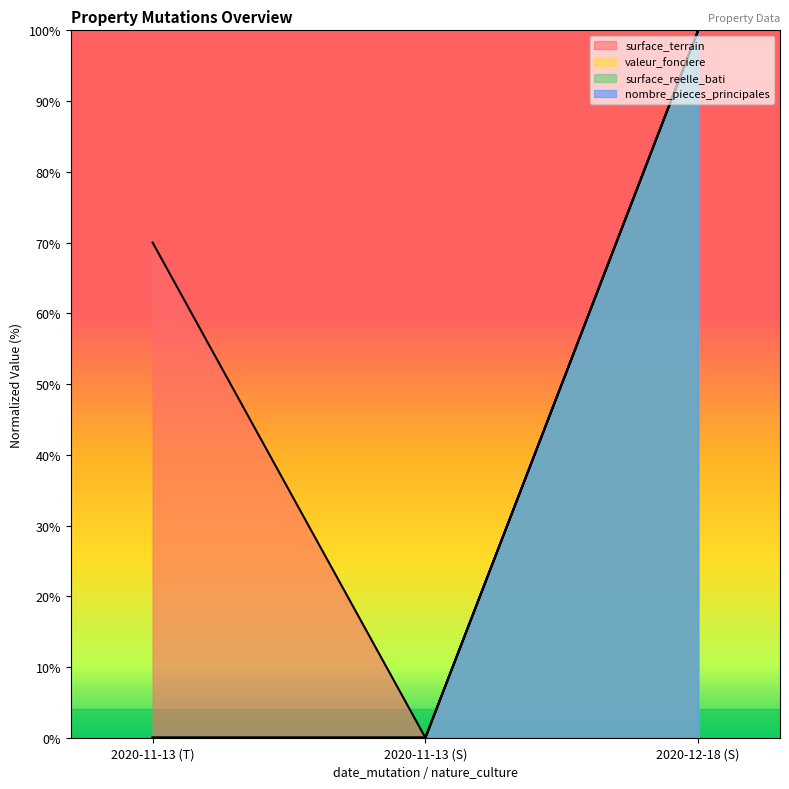

Reading left to right, list all the values displayed in this chart.

surface_terrain: 2020-11-13 (T)=70	2020-11-13 (S)=0	2020-12-18 (S)=100
valeur_fonciere: 2020-11-13 (T)=0	2020-11-13 (S)=0	2020-12-18 (S)=100
surface_reelle_bati: 2020-11-13 (T)=0	2020-11-13 (S)=0	2020-12-18 (S)=100
nombre_pieces_principales: 2020-11-13 (T)=0	2020-11-13 (S)=0	2020-12-18 (S)=100